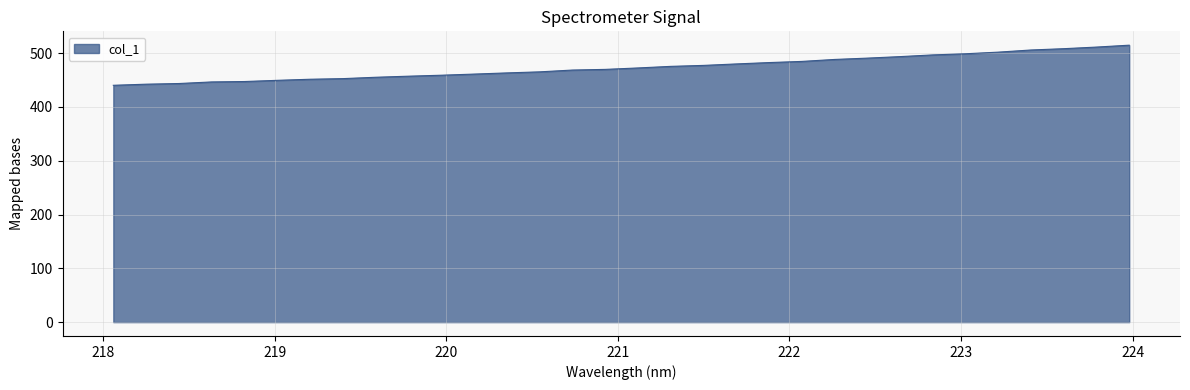

What is the minimum value shown in the chart?

440.2